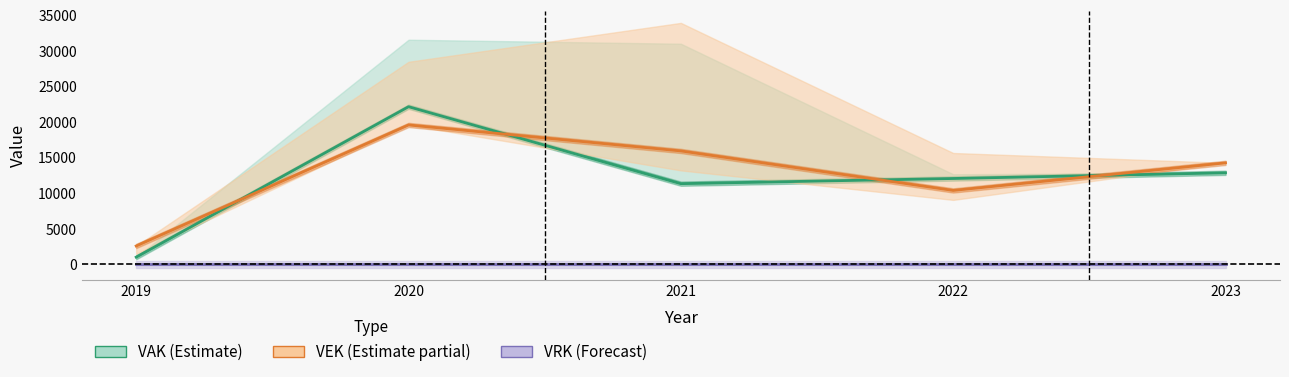

What is the difference between the maximum and minimum values in the VEK series?

16996